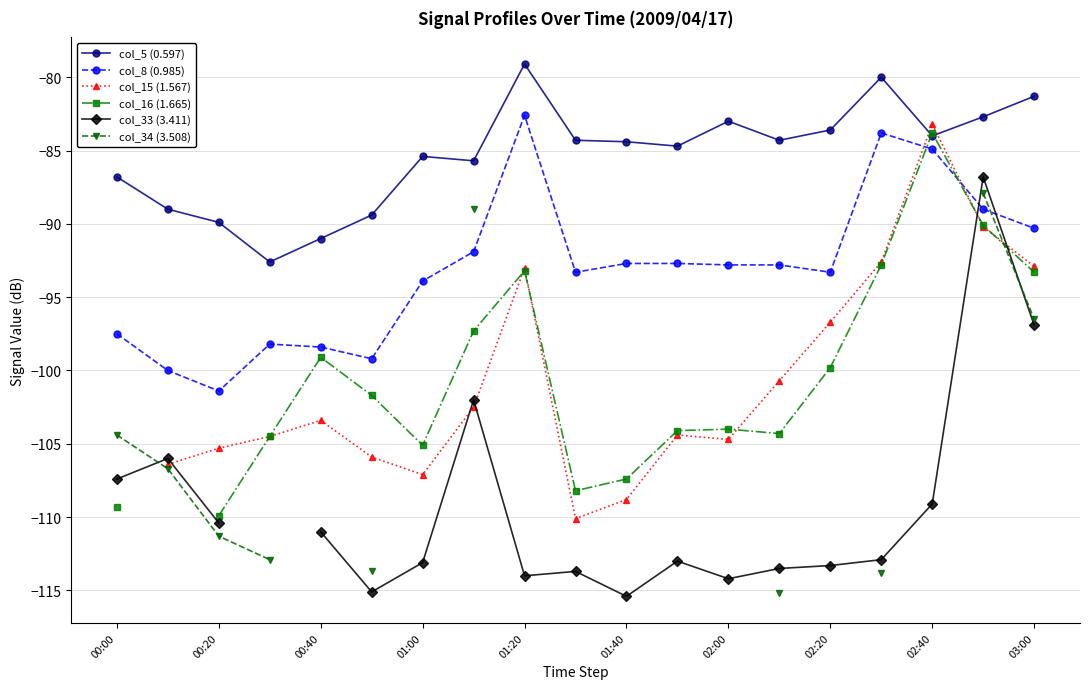

The col_5 (0.597) series shows -128.6 at 02:00. True or false?

False